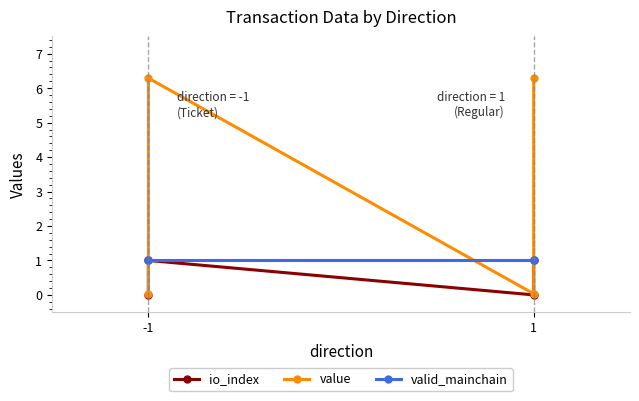

What is the sum of all valid_mainchain values?

4.0